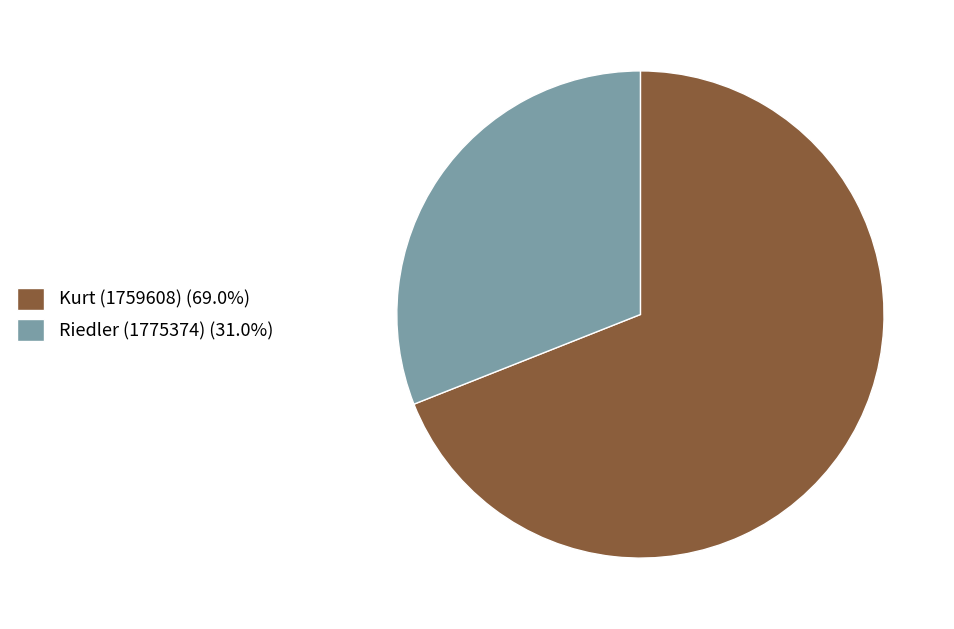

Rank the categories by value from highest to lowest.

Kurt (1759608), Riedler (1775374)